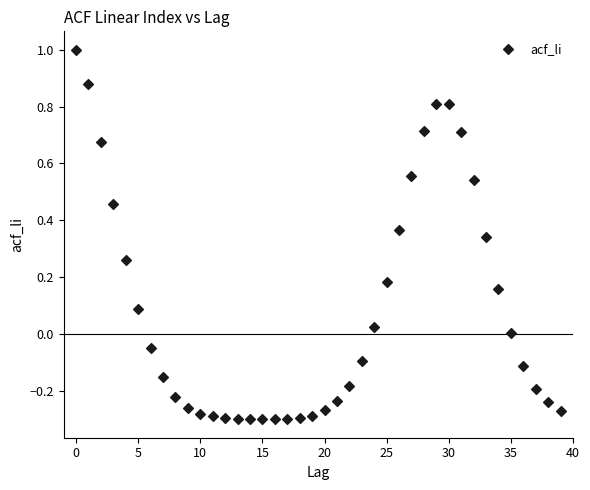

What is the range of Y values (max minus min)?

1.3